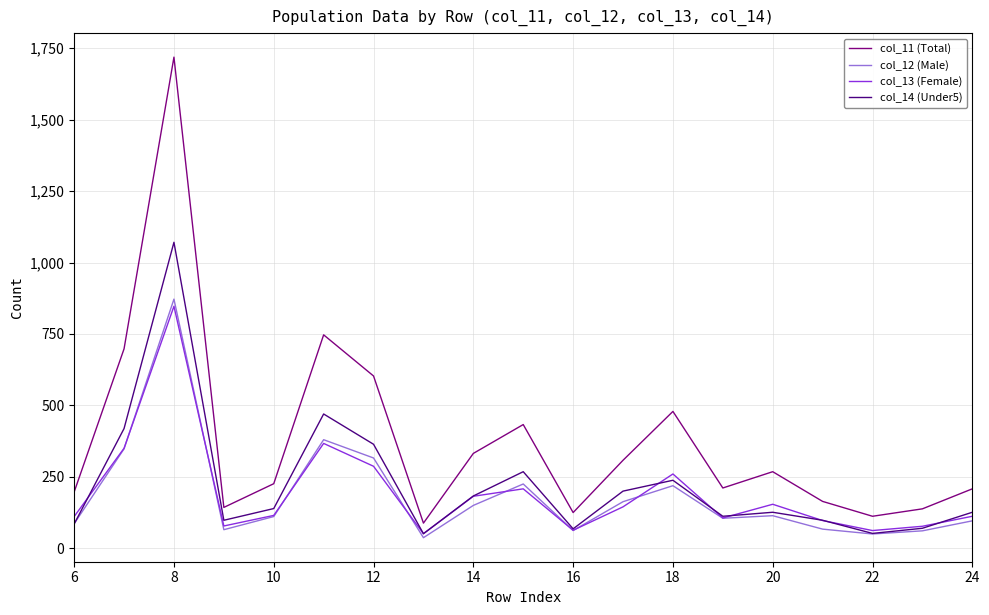

Which series has the widest spread of values?

col_11 (Total)